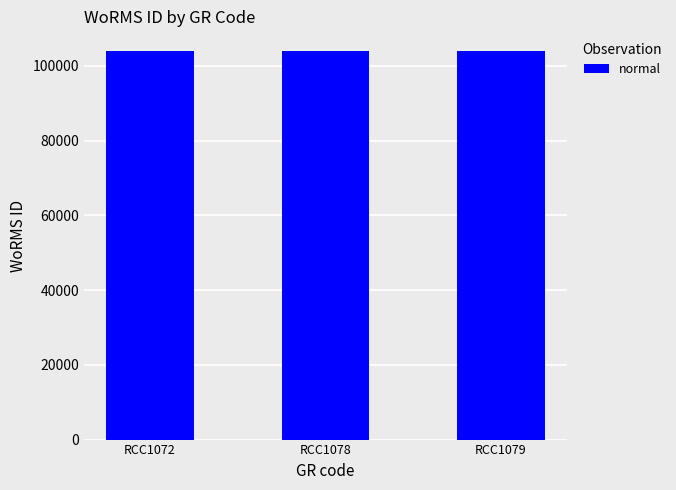

What is the average value?

103999